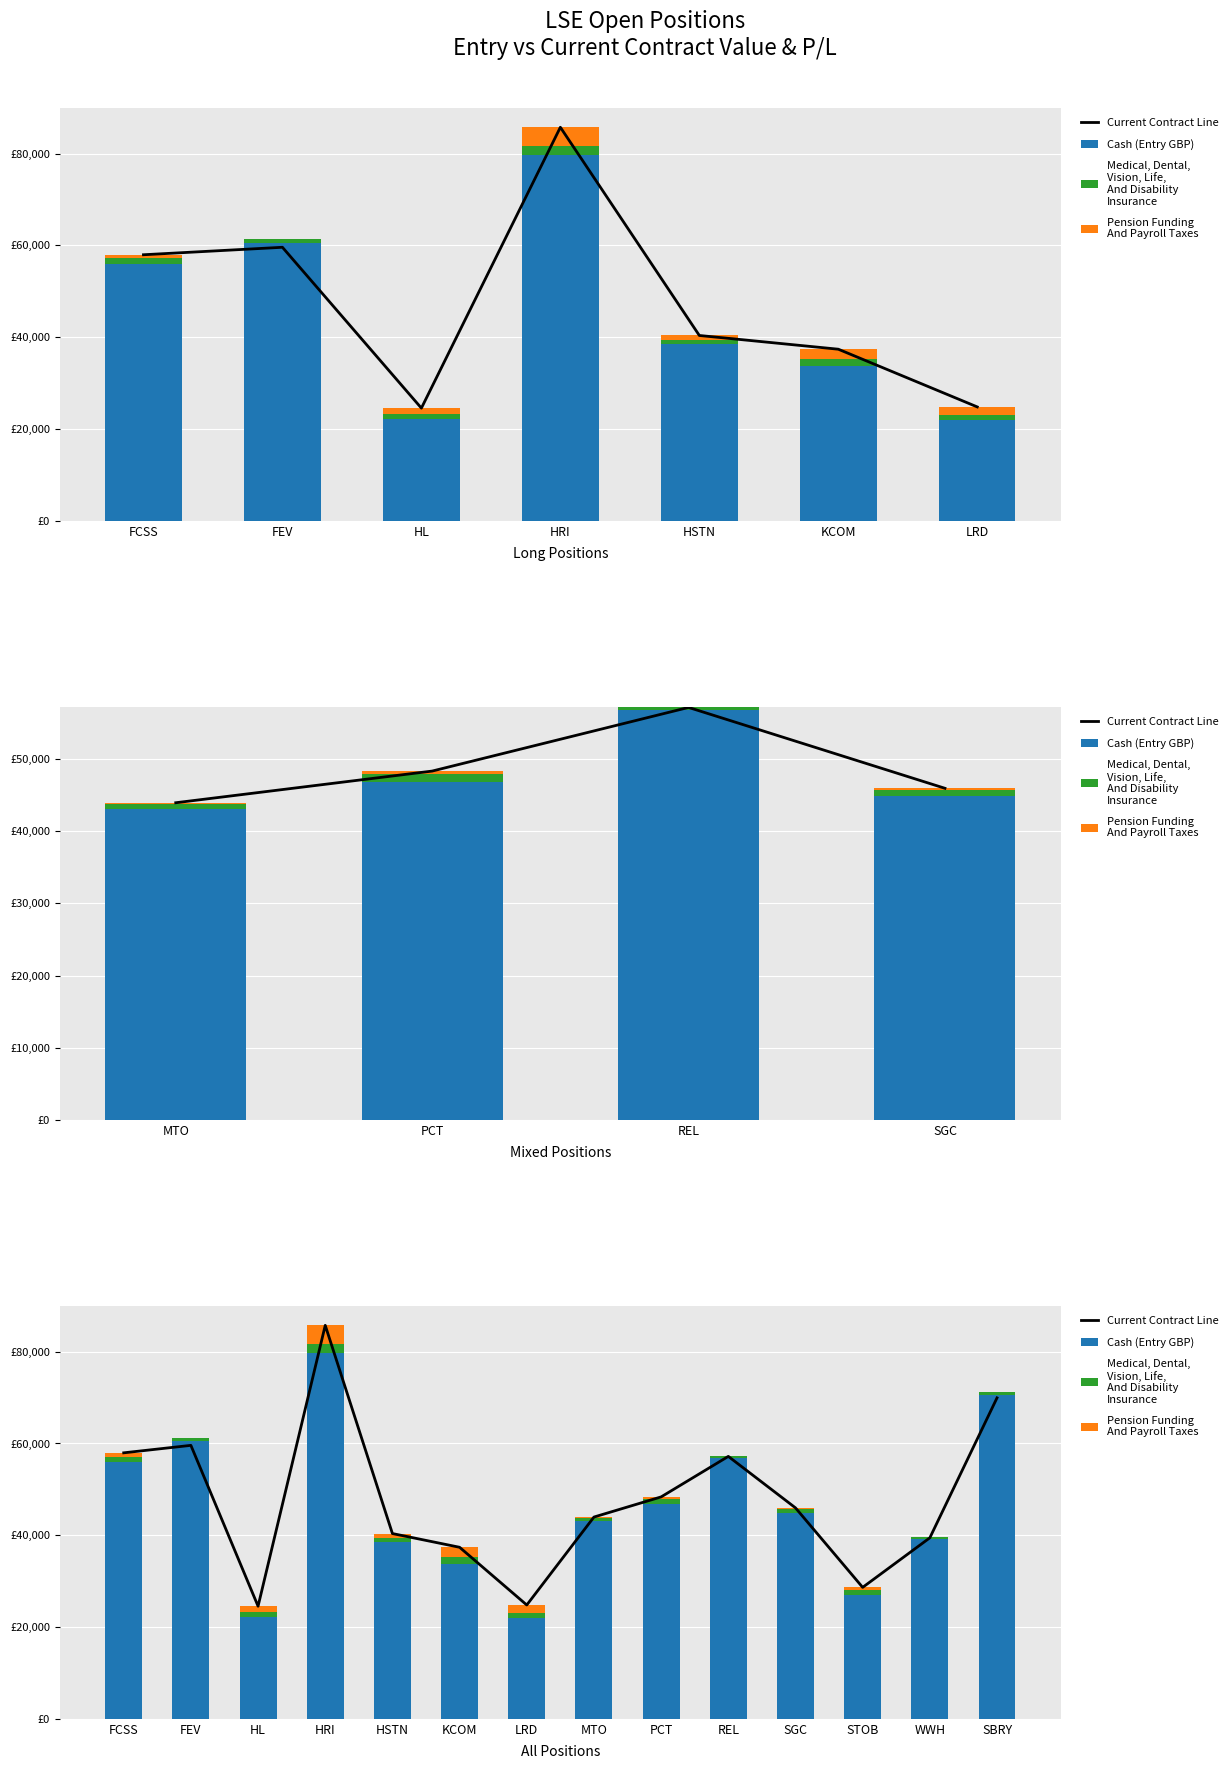

At which label does Medical, Dental,
Vision, Life,
And Disability
Insurance first exceed 900?

FCSS